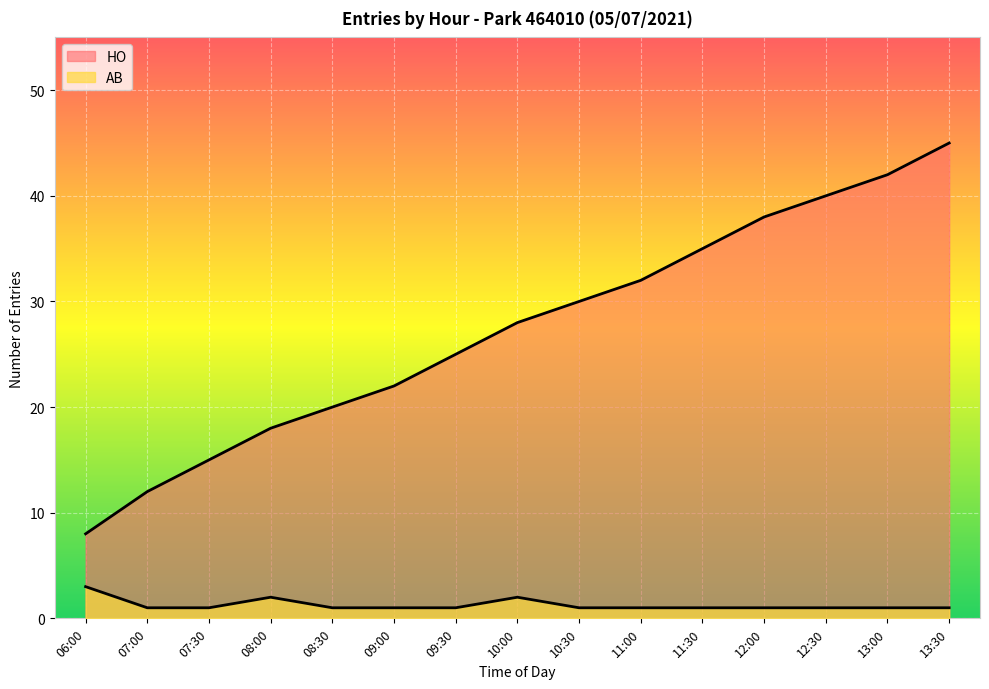

Is the value of AB at 10:00 greater than the value of HO at 08:30?

No